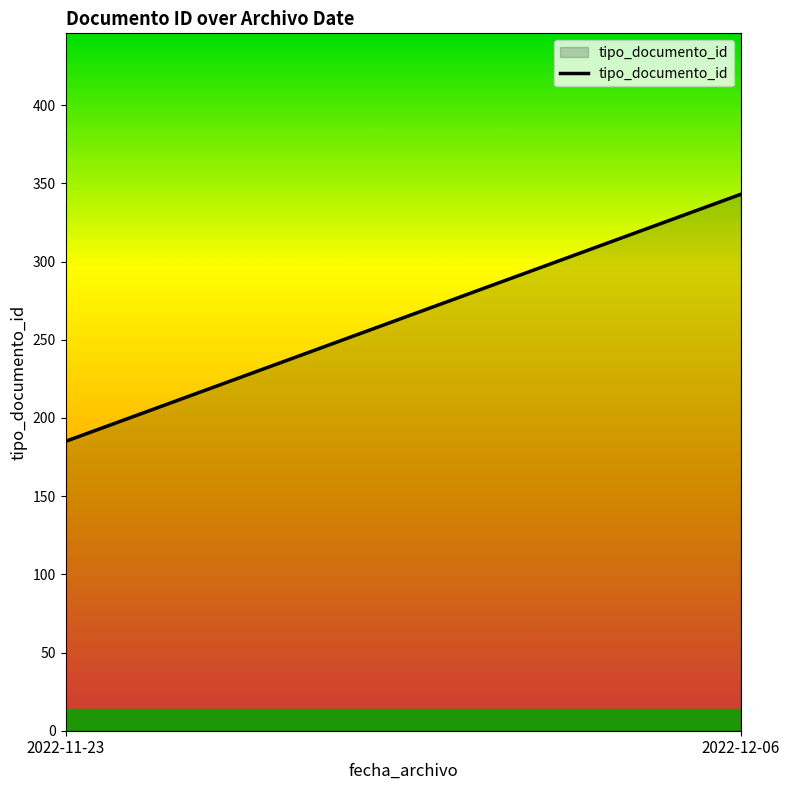

At which label is the value closest to 264?

2022-11-23